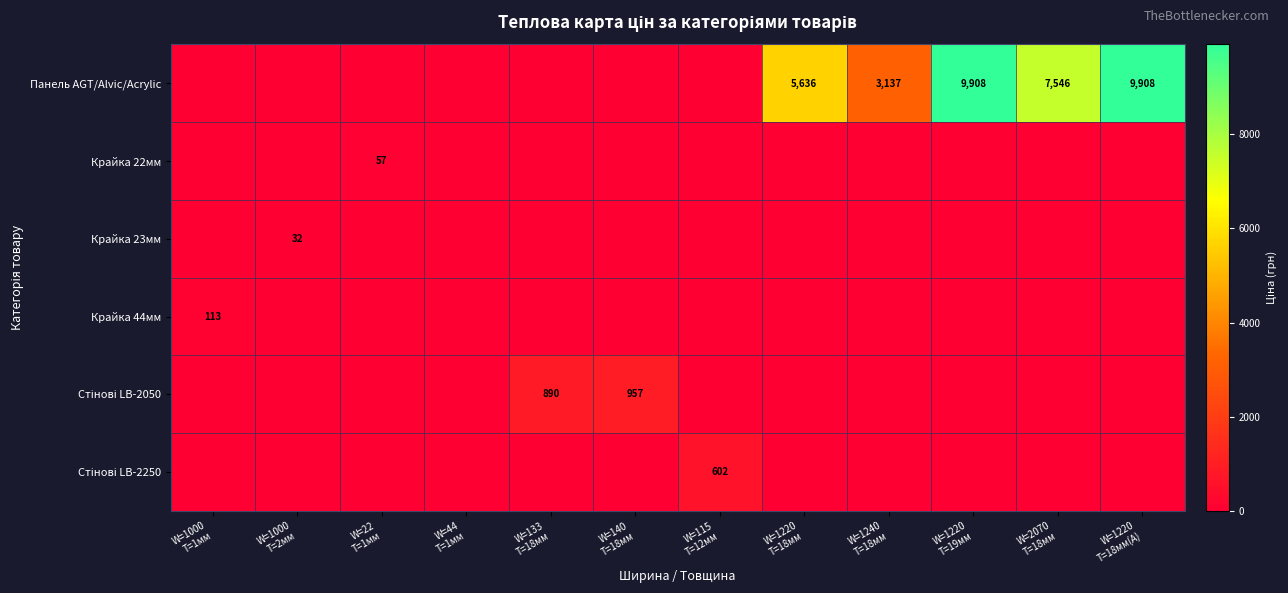

At which category is the sum across all series the highest?

W=1220
T=19мм